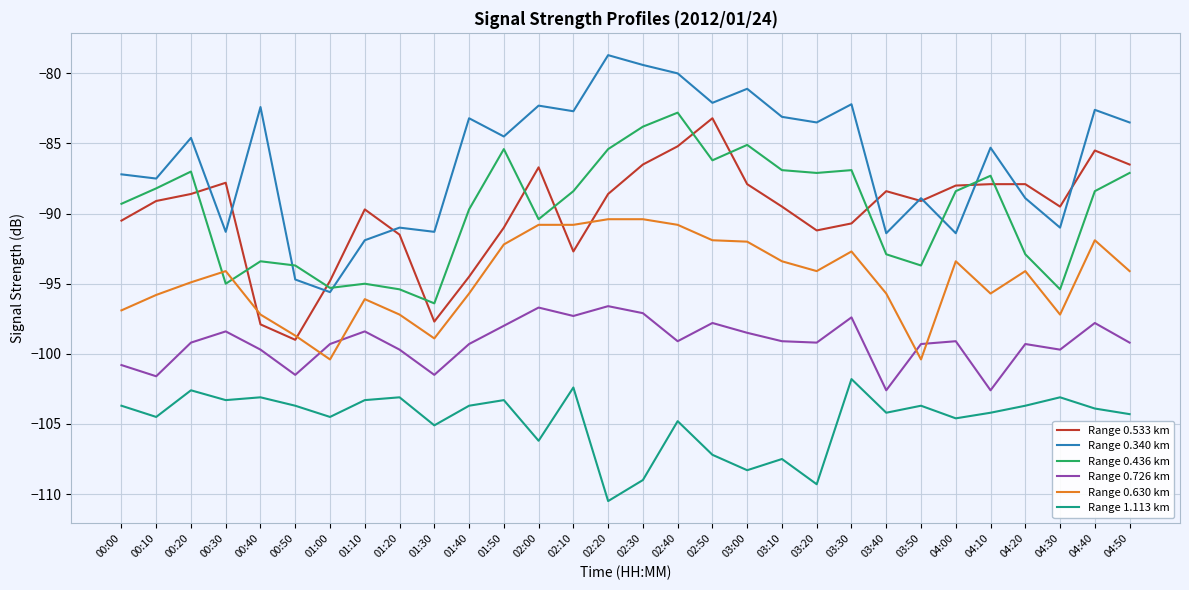

Is it true that Range 0.533 km equals -99.0 at 00:50?

True